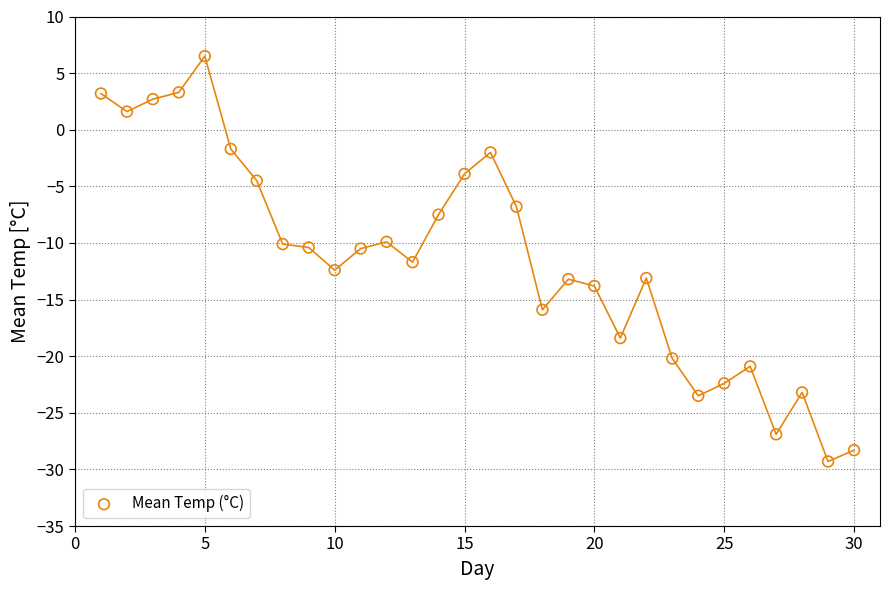

What is the range of X values (max minus min)?

29.0